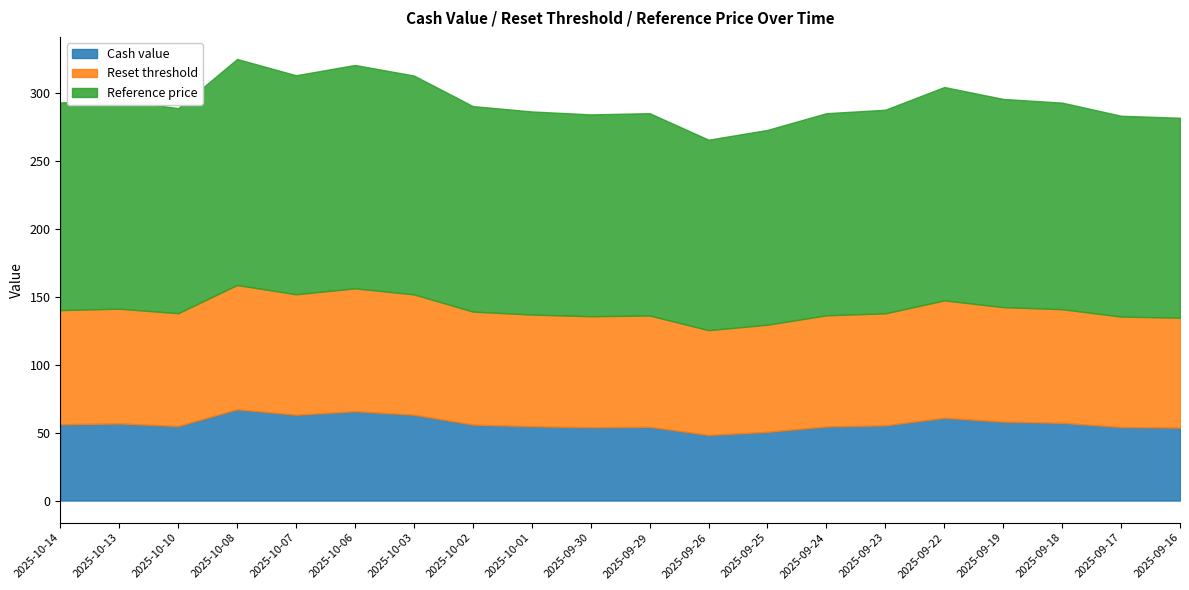

True or false: Cash value and Reference price cross at least once.

False